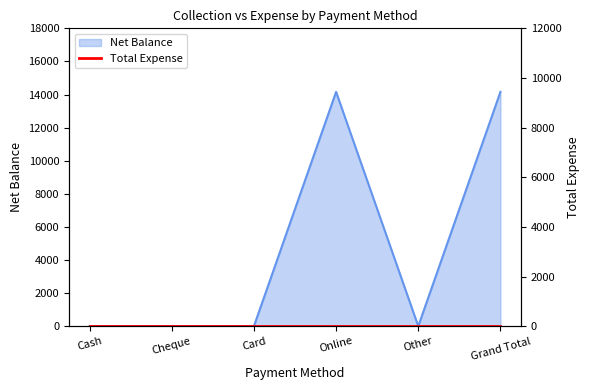

Reading left to right, list all the values displayed in this chart.

0	0	0	14160	0	14160